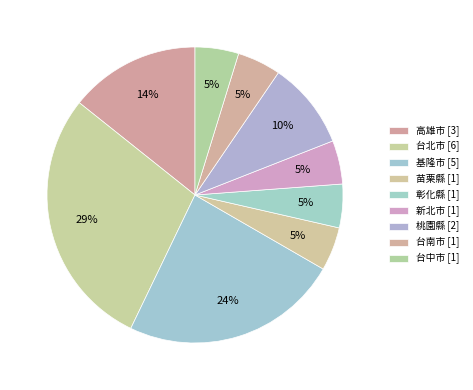

Rank the categories by value from lowest to highest.

苗栗縣, 彰化縣, 新北市, 台南市, 台中市, 桃園縣, 高雄市, 基隆市, 台北市